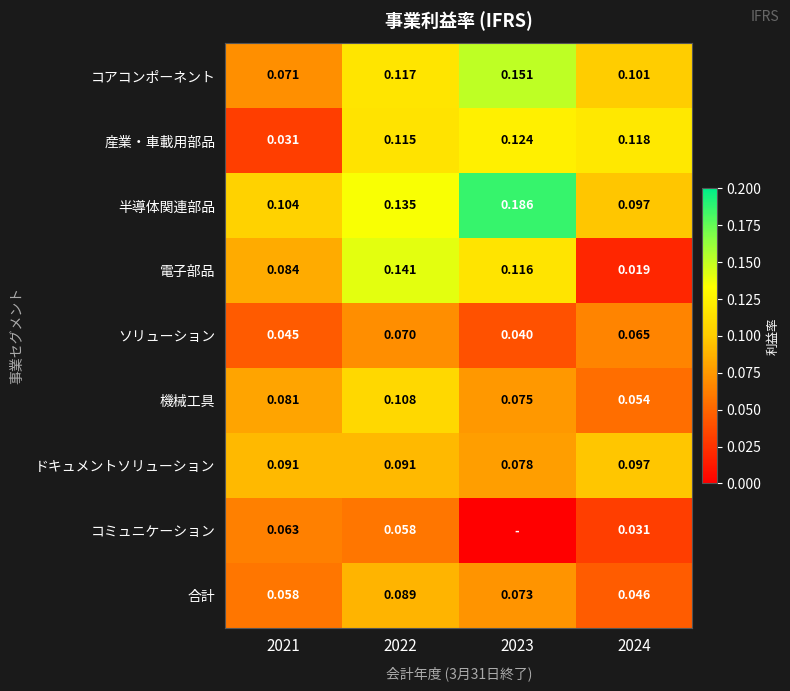

Which series changed the most between 2021 and 2024?

産業・車載用部品